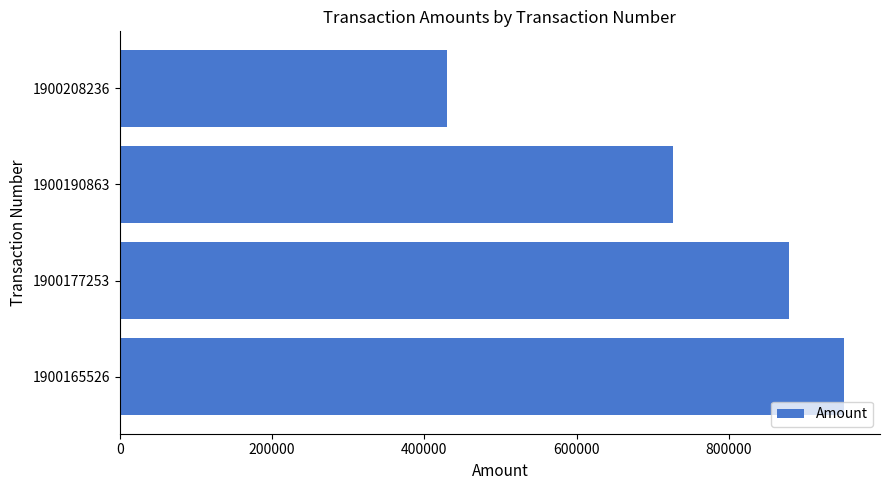

List the labels in order of value, smallest first.

1900208236, 1900190863, 1900177253, 1900165526